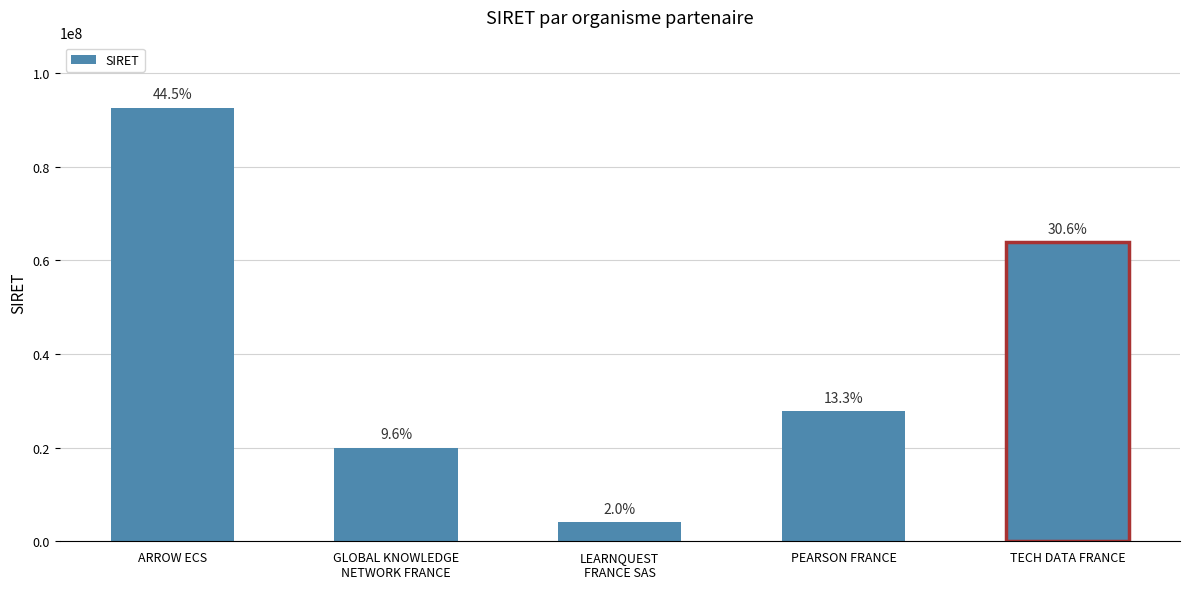

What is the minimum value shown in the chart?

4100015